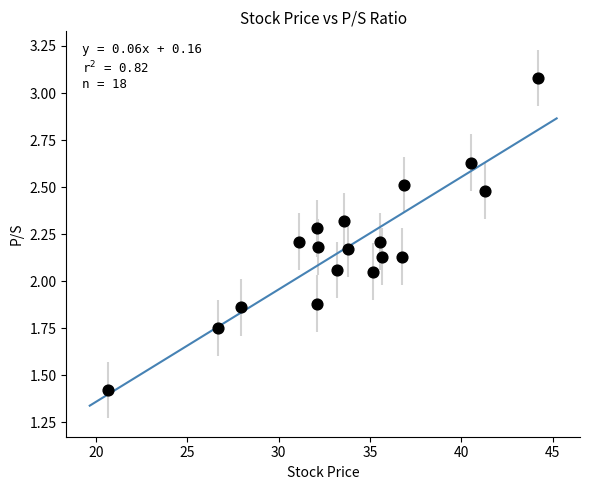

What is the range of Y values (max minus min)?

1.7